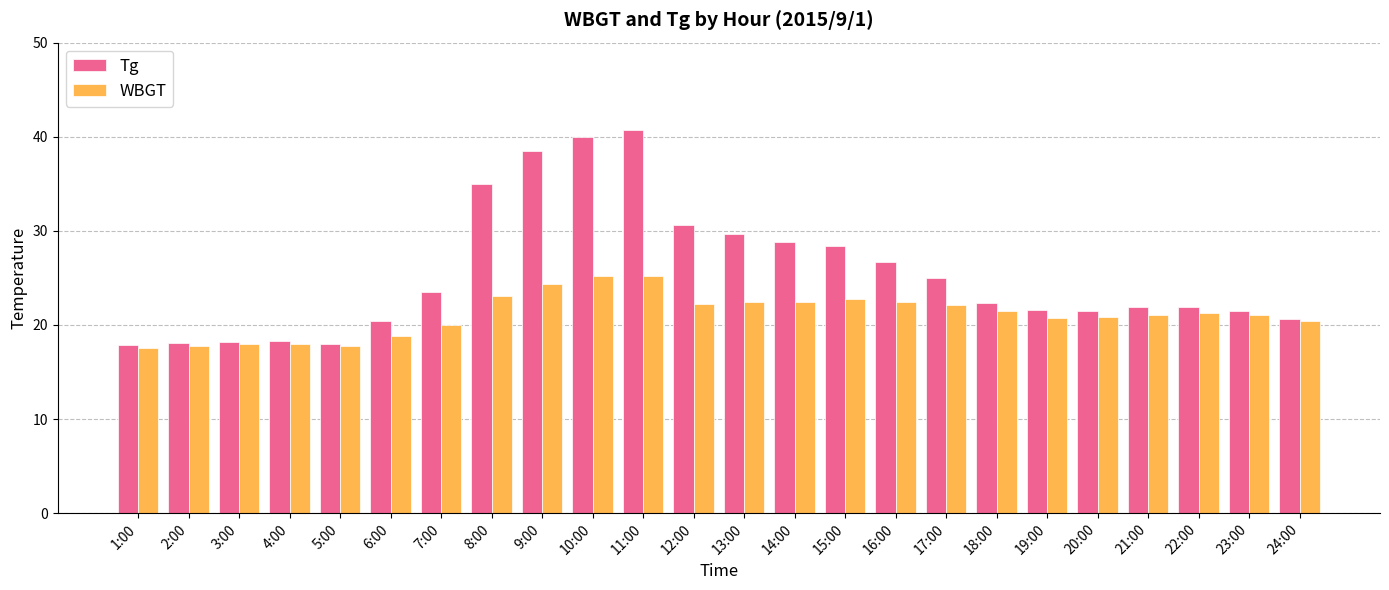

How many categories are shown in the chart?

24